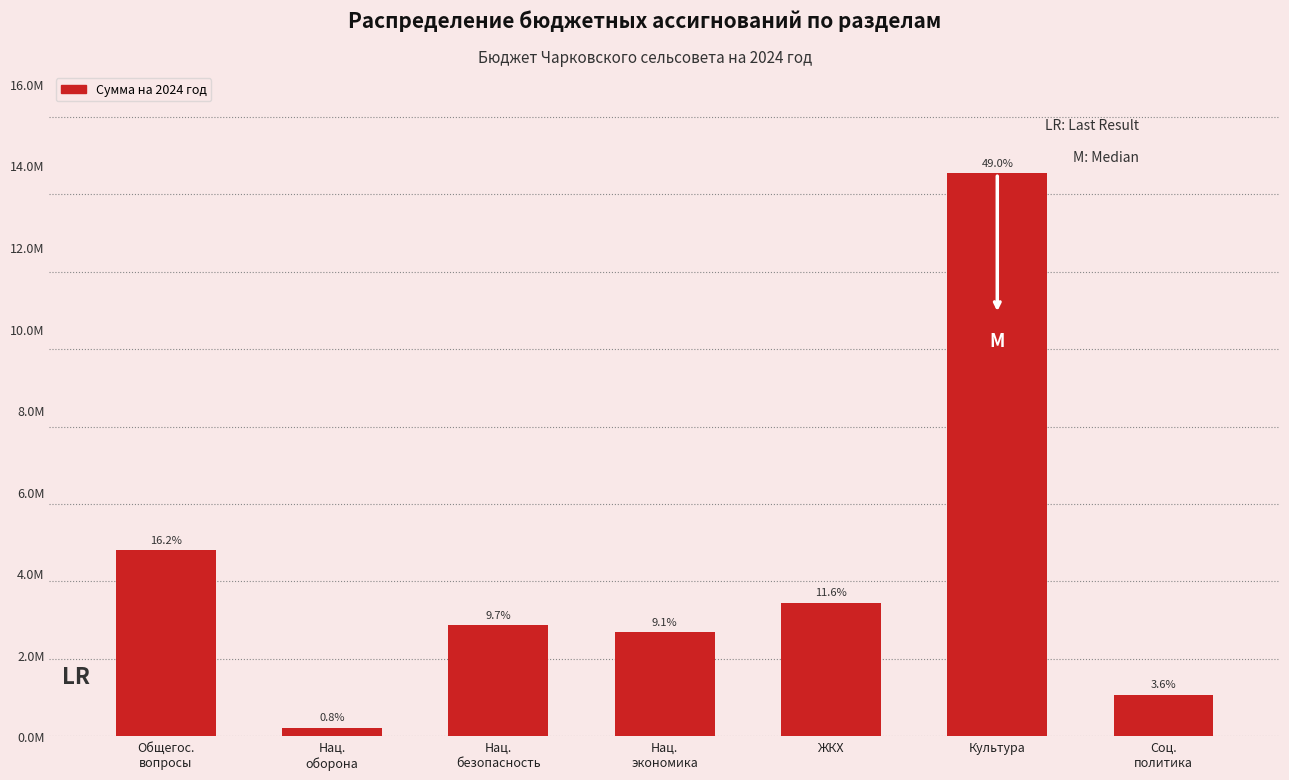

What is the minimum value shown in the chart?

215700.0